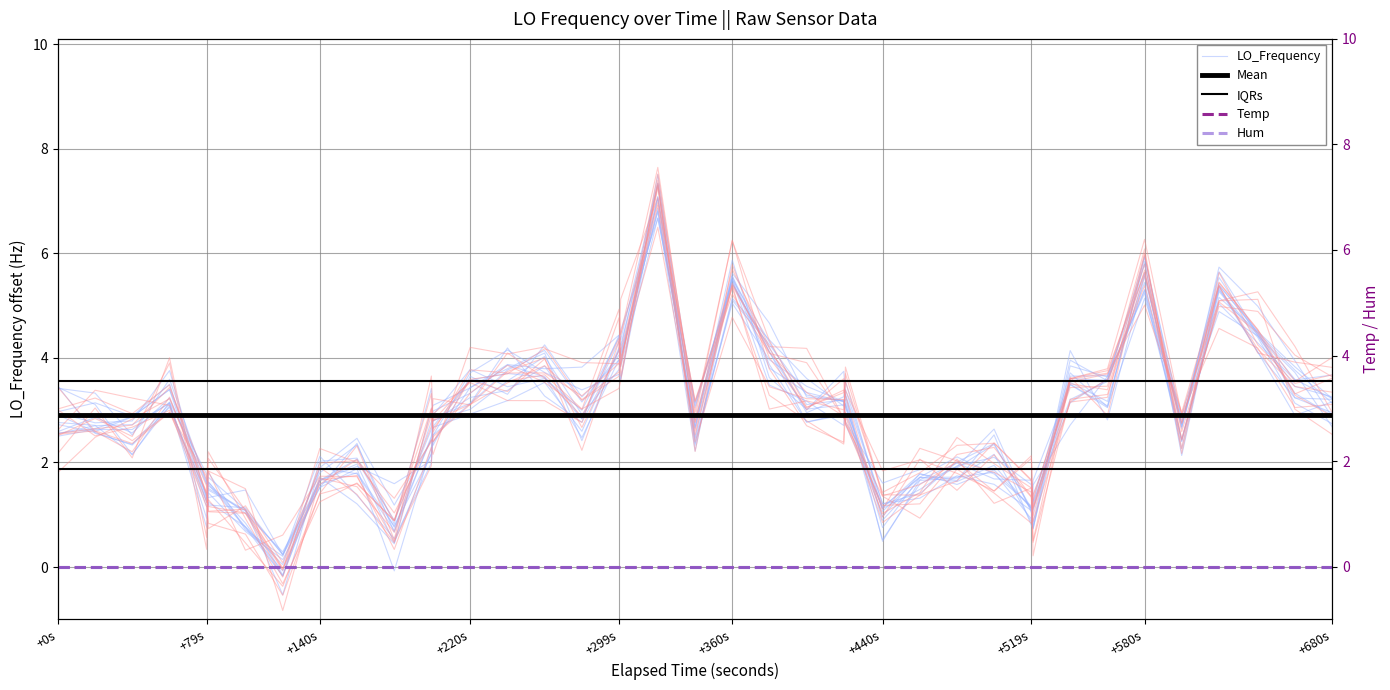

What is the average value of the Mean series?

2.9